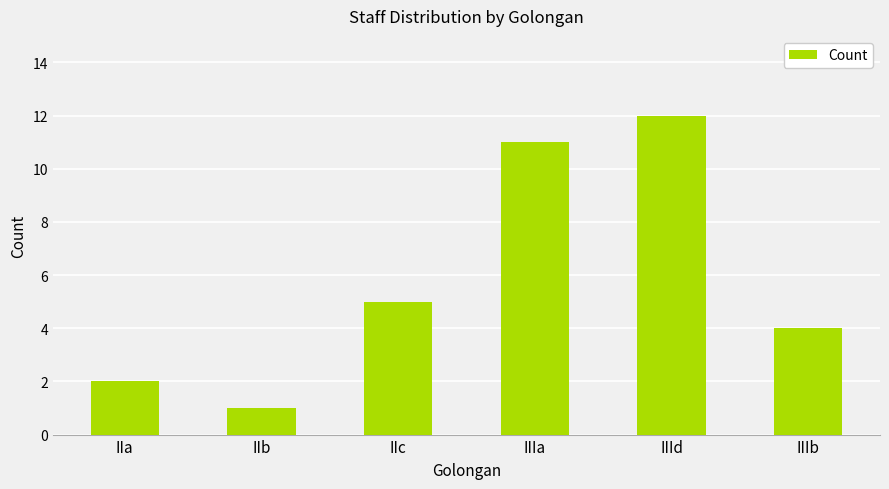

Reading right to left, list all the values displayed in this chart.

4	12	11	5	1	2